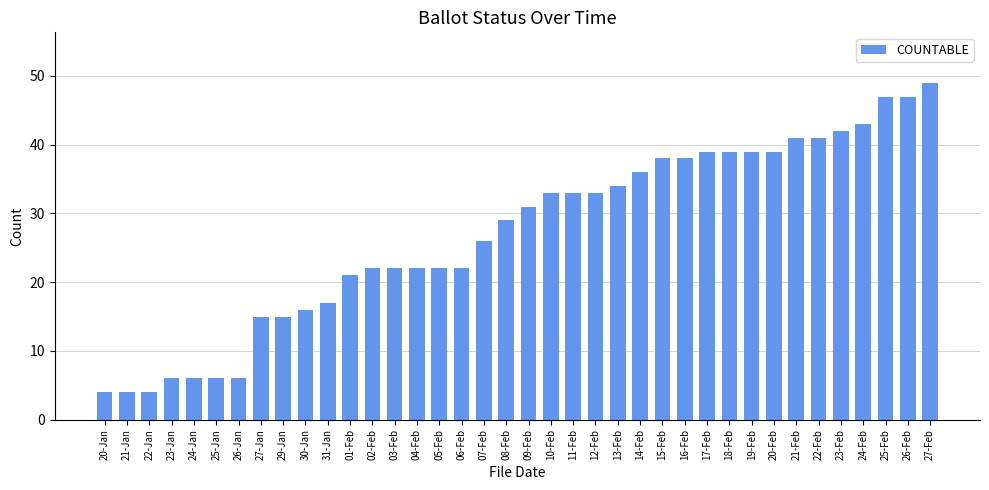

What is the difference between the maximum and minimum values?

45